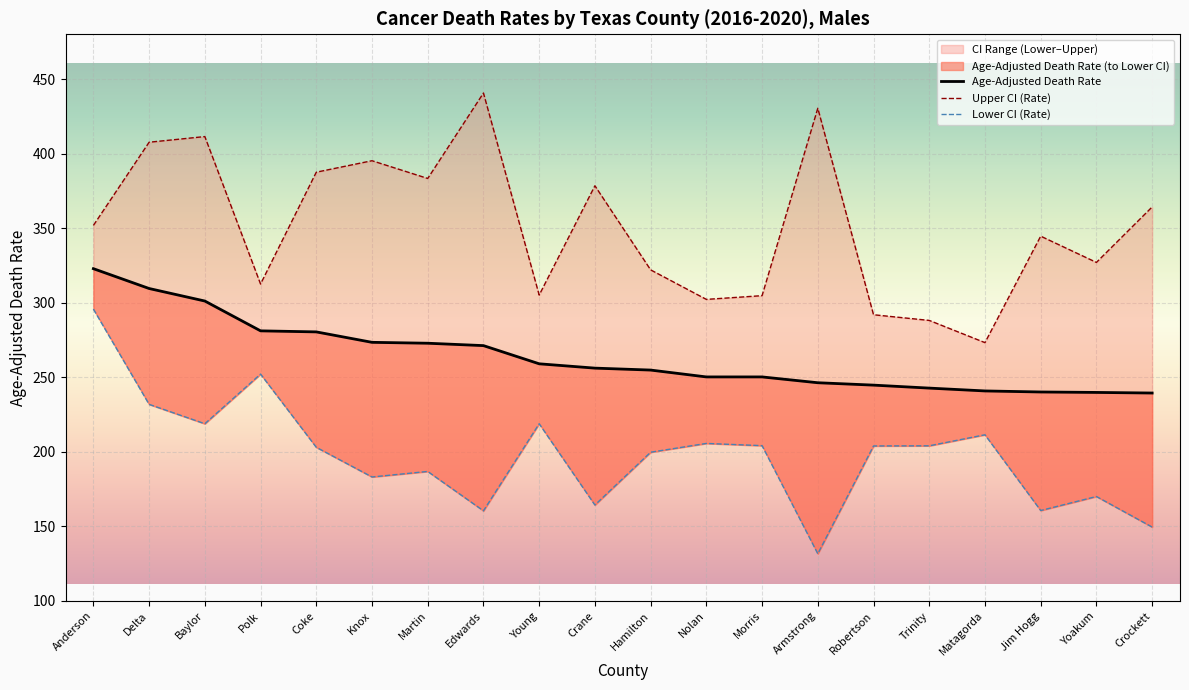

True or false: Upper CI (Rate) and Age-Adjusted Death Rate intersect in this chart.

False